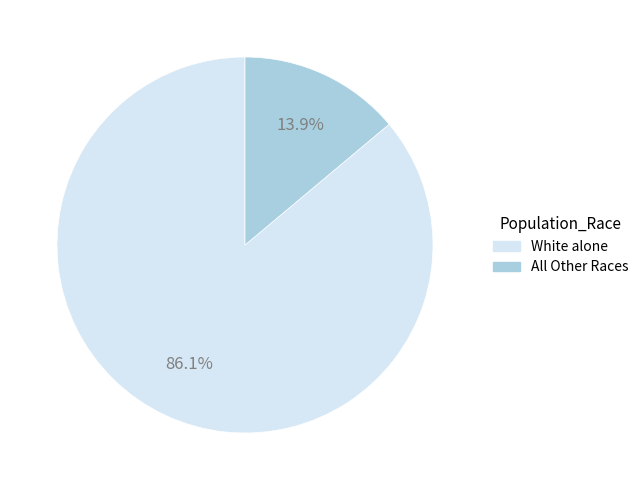

Count the number of slices in the pie.

2